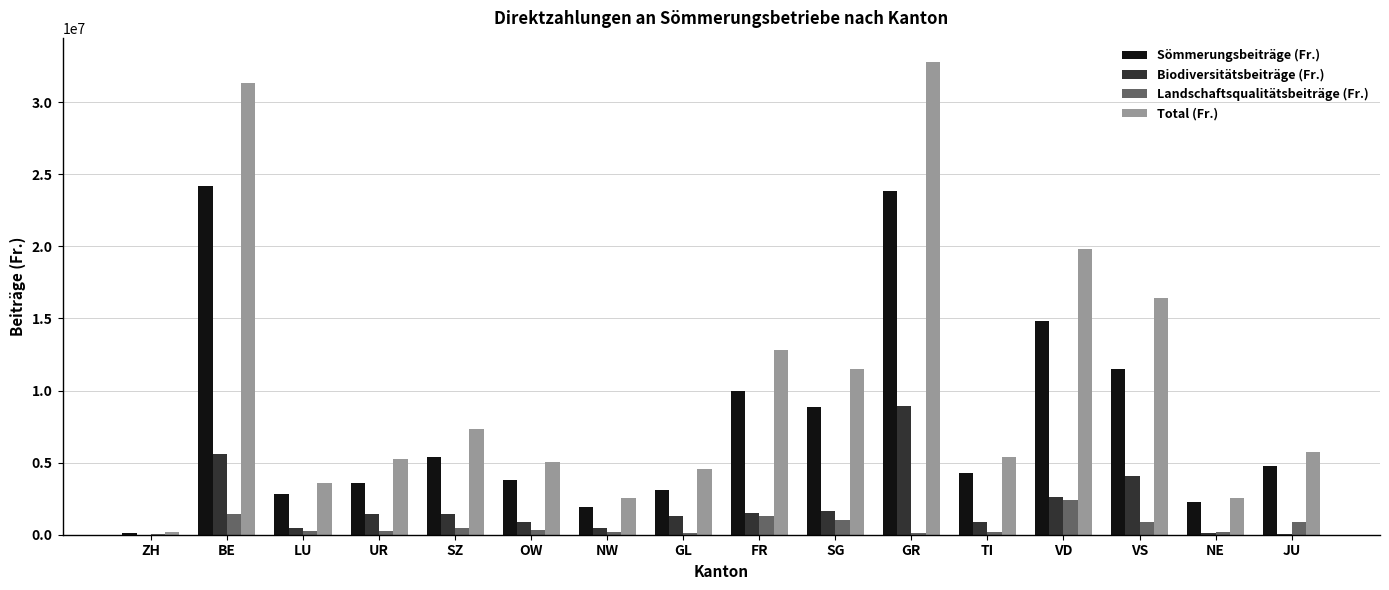

At which category is the sum across all series the highest?

GR